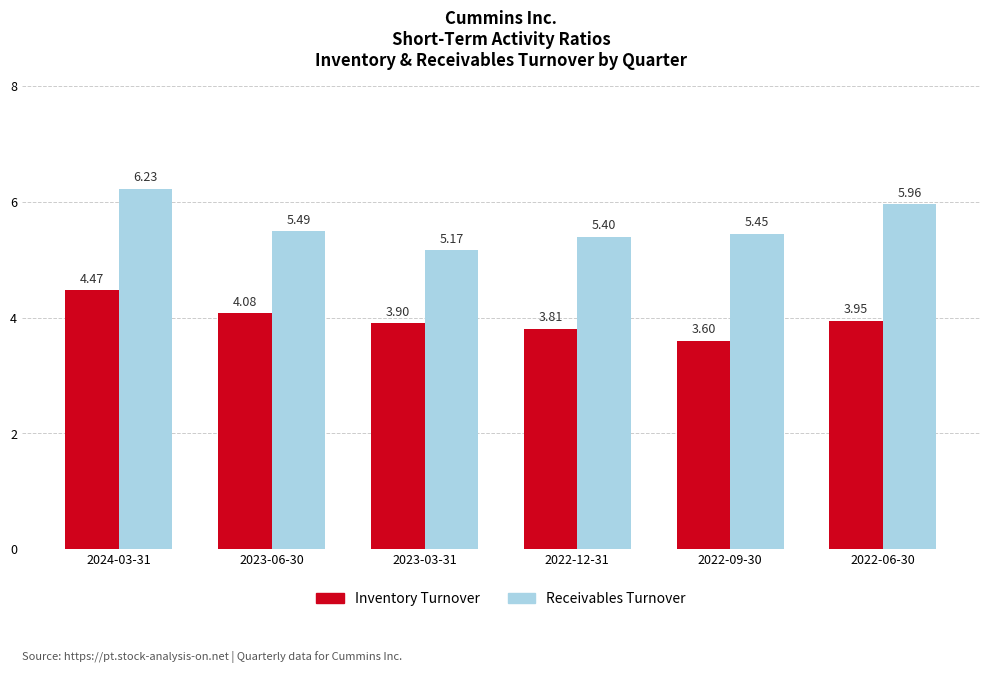

What is the difference between the second highest and minimum values in the Inventory Turnover series?

0.5